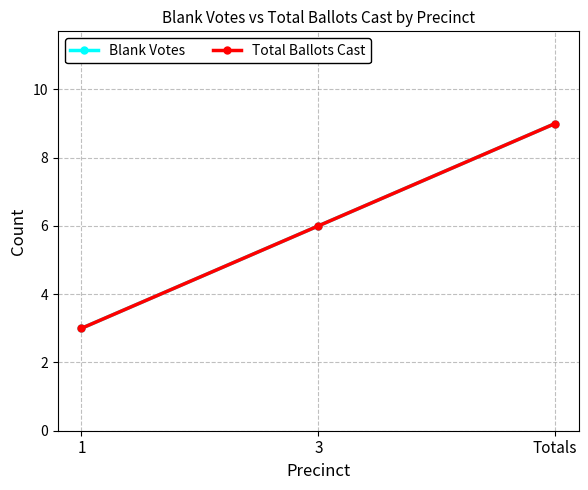

Which label corresponds to the smallest value in the chart?

1